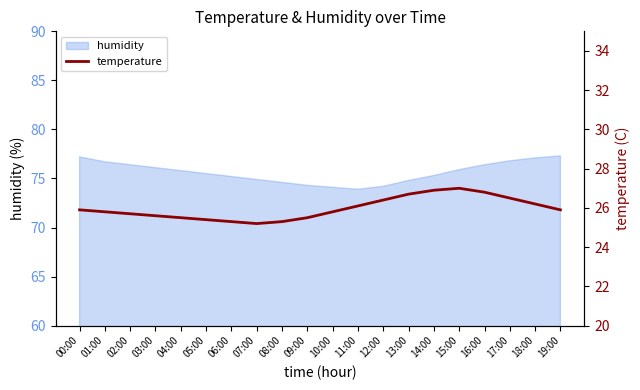

True or false: the data has more than 2 interior local peaks.

False